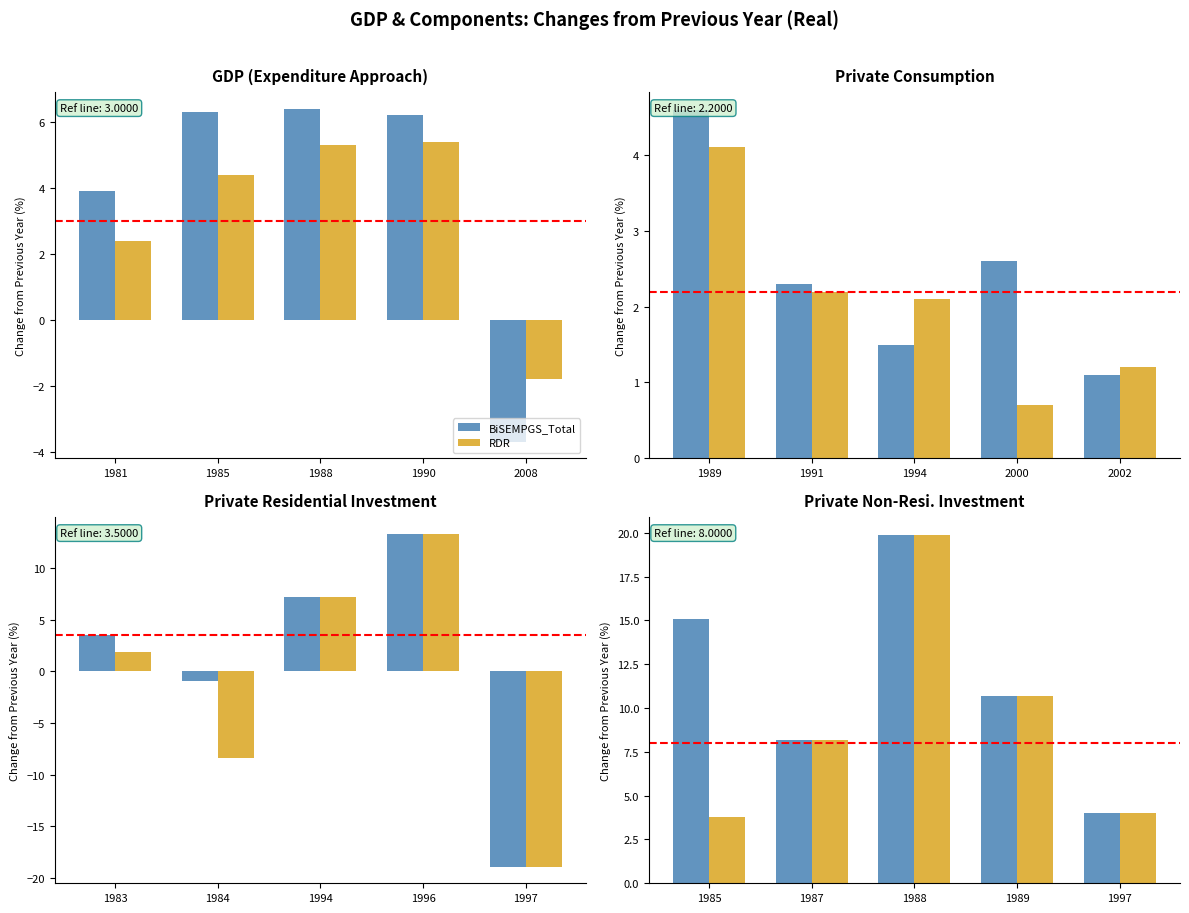

Is the value of BiSEMPGS_Total at 1985 greater than the value of RDR at 1988?

No